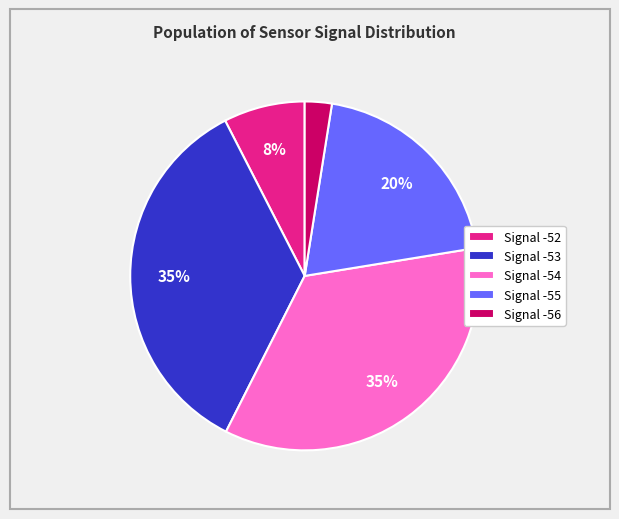

Approximately how many times larger is the value at Signal -53 compared to Signal -55?

1.8